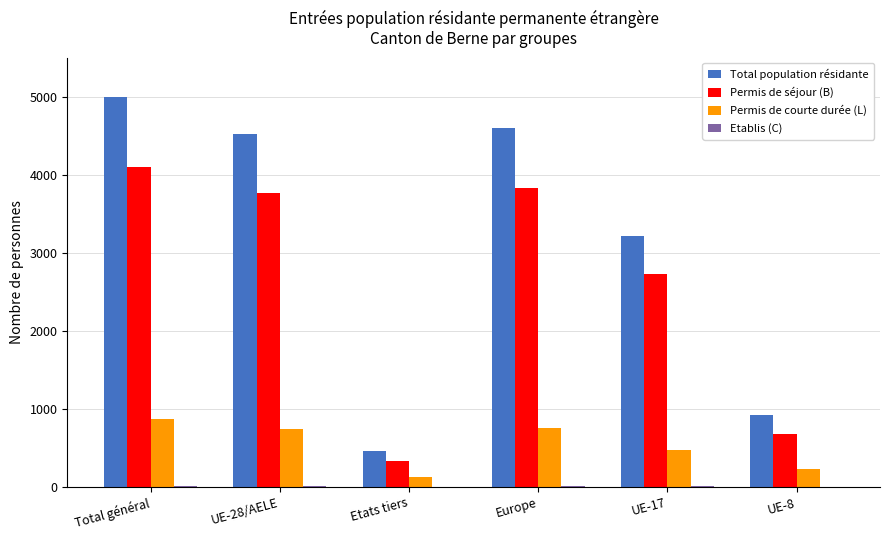

True or false: Total population résidante has a value of 1087 at Europe.

False